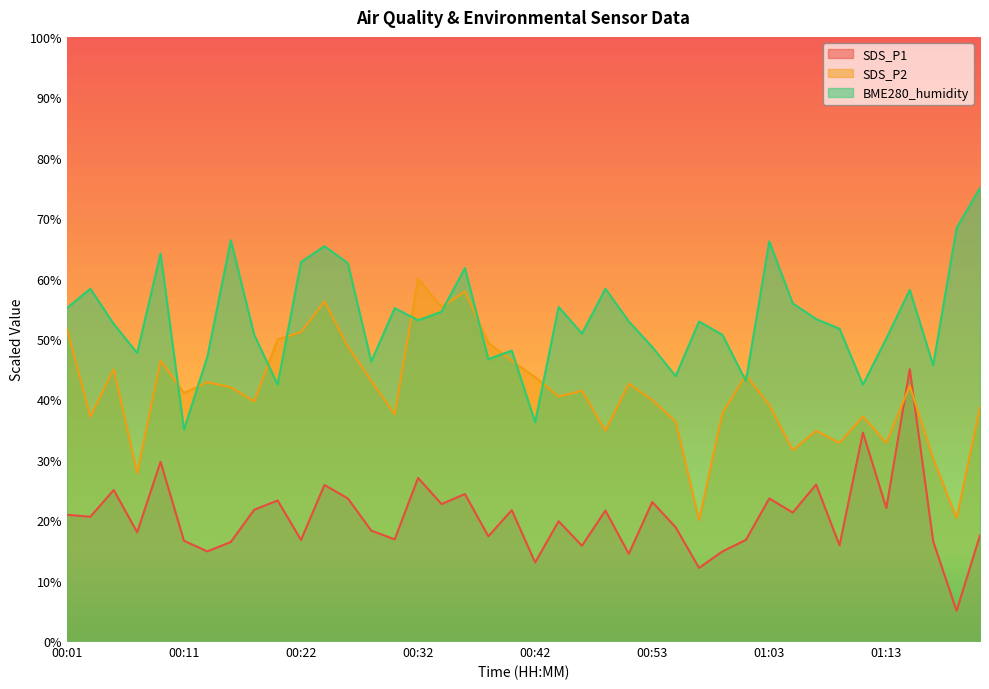

Reading left to right, transcribe all the data shown in this chart.

SDS_P1: 20.9	20.6	25.0	18.0	29.7	16.6	14.8	16.4	21.7	23.3	16.7	25.8	23.6	18.3	16.8	27.0	22.7	24.3	17.3	21.7	13.0	19.8	15.8	21.6	14.4	23.0	18.8	12.1	14.8	16.7	23.6	21.3	25.9	15.8	34.5	22.0	45.0	16.5	5.0	17.5
SDS_P2: 51.7	37.2	45.0	27.8	46.4	41.1	42.8	42.0	39.6	49.9	51.1	56.2	48.8	43.1	37.5	60.0	55.3	57.9	49.3	46.4	43.7	40.5	41.4	34.8	42.6	39.9	36.3	20.0	37.8	44.0	39.1	31.6	34.8	32.8	37.2	32.8	42.2	30.2	20.4	38.7
BME280_humidity: 55.1	58.3	52.5	47.7	64.1	35.0	47.1	66.4	50.7	42.4	62.7	65.4	62.5	46.3	55.1	53.1	54.5	61.7	46.7	48.1	36.2	55.3	50.9	58.3	52.9	48.7	43.8	52.9	50.7	43.0	66.2	55.9	53.3	51.7	42.4	50.1	58.1	45.7	68.4	75.0